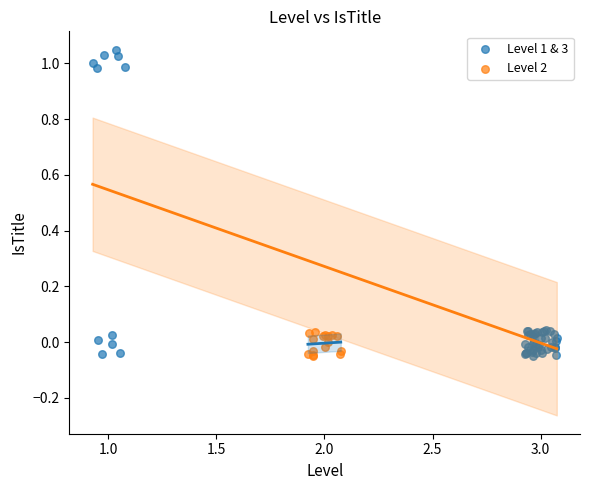

Which series reaches the maximum Y coordinate?

Level 1 & 3